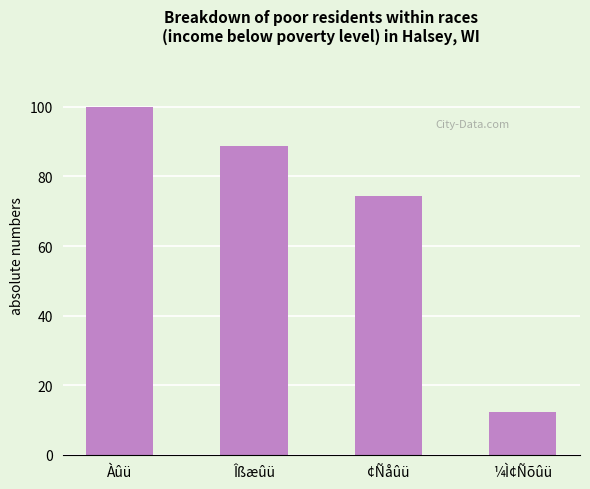

How many bars are there in total?

4